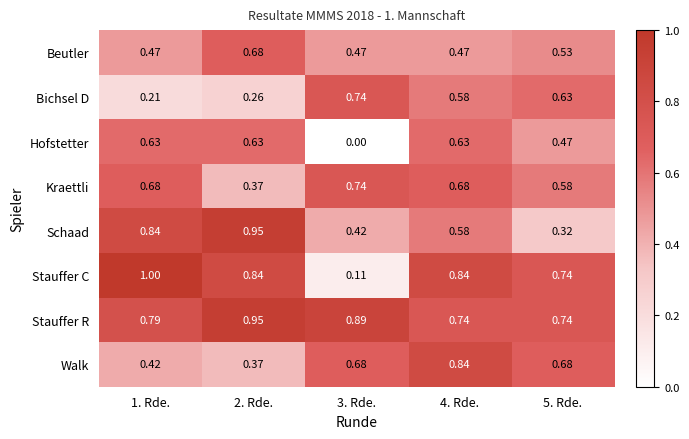

At 1. Rde., list the series in order from largest to smallest.

Stauffer C, Schaad, Stauffer R, Kraettli, Hofstetter, Beutler, Walk, Bichsel D